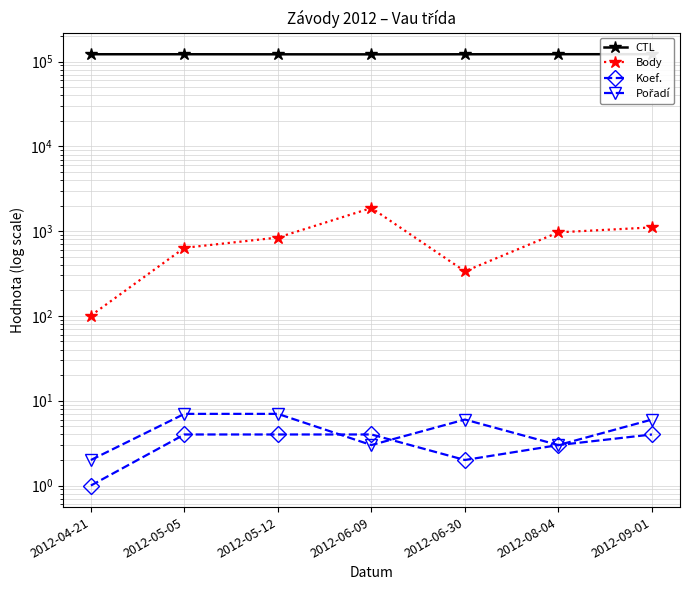

Reading right to left, list all the values displayed in this chart.

CTL: 2012-09-01=122208	2012-08-04=122205	2012-06-30=122005	2012-06-09=121719	2012-05-12=121901	2012-05-05=122106	2012-04-21=122103
Body: 2012-09-01=1108	2012-08-04=969	2012-06-30=336	2012-06-09=1876	2012-05-12=841	2012-05-05=636	2012-04-21=101
Koef.: 2012-09-01=4	2012-08-04=3	2012-06-30=2	2012-06-09=4	2012-05-12=4	2012-05-05=4	2012-04-21=1
Pořadí: 2012-09-01=6	2012-08-04=3	2012-06-30=6	2012-06-09=3	2012-05-12=7	2012-05-05=7	2012-04-21=2